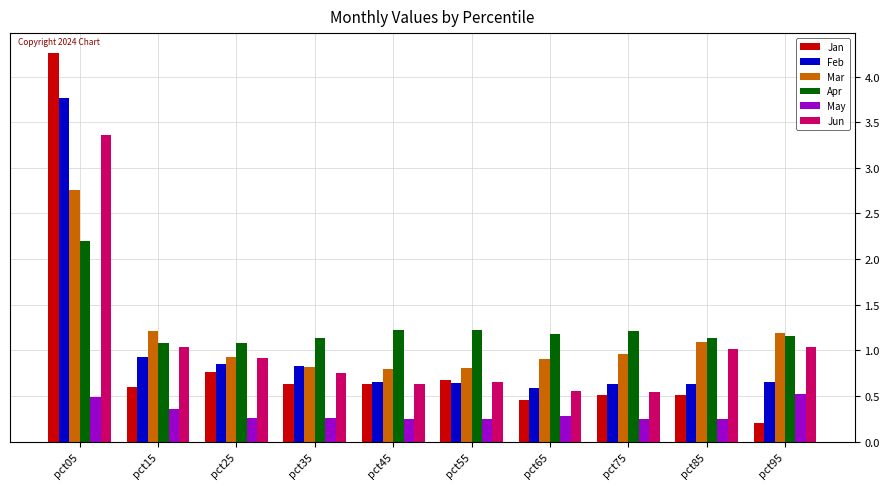

Which series changed the most between pct55 and pct65?

Jan